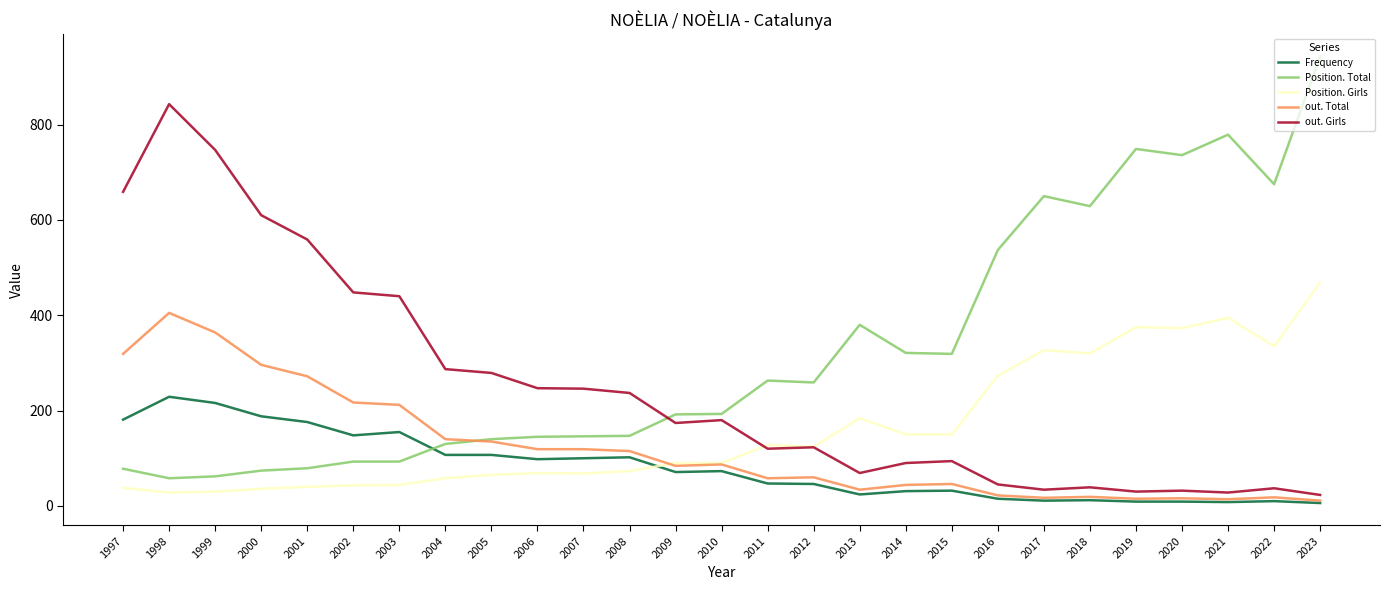

What is the maximum value shown in the chart?

943